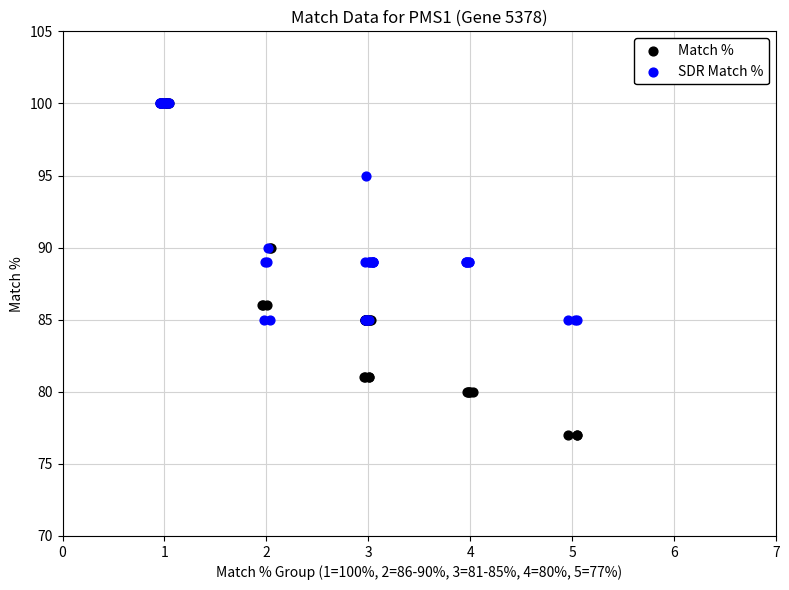

Which series has the widest spread of Y values?

Match %